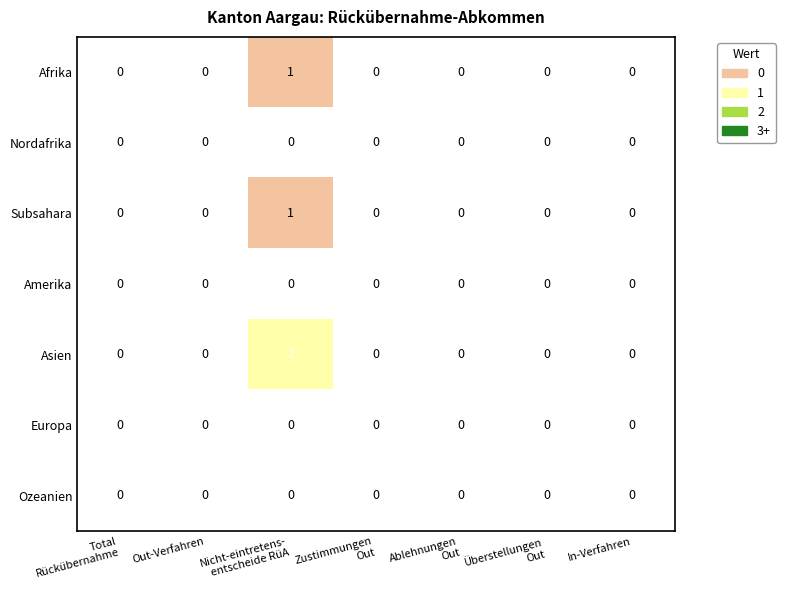

Count the Asien values in the range 0 to 1.

6